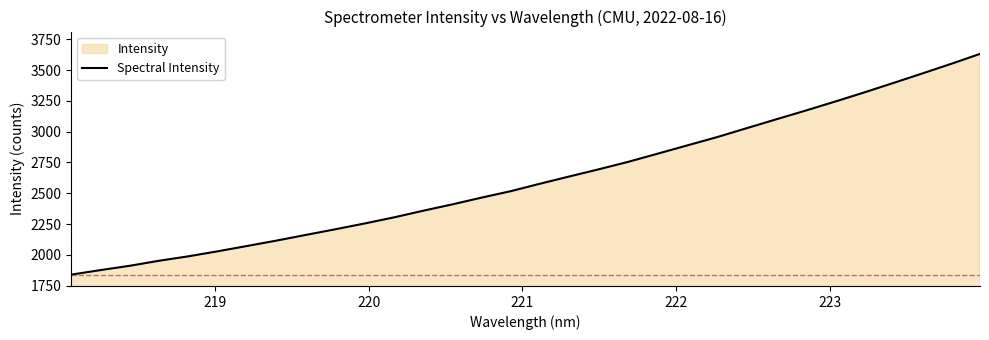

How many distinct data groups are displayed?

1